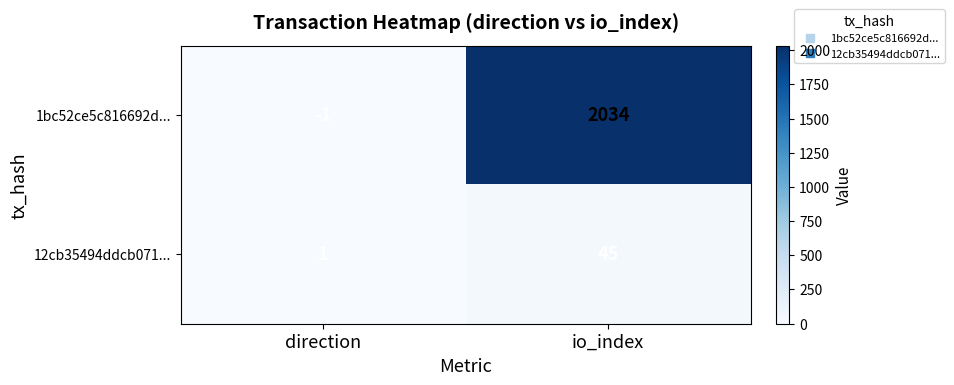

Is it true that 12cb35494ddcb071... equals 45 at io_index?

True